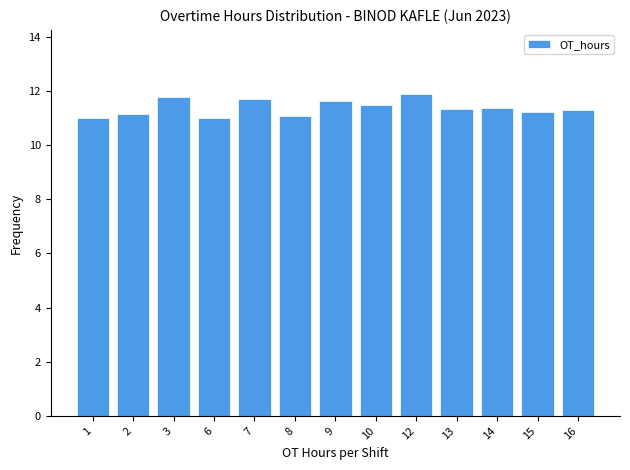

What is the sum of the values at 8 and 9?

22.7